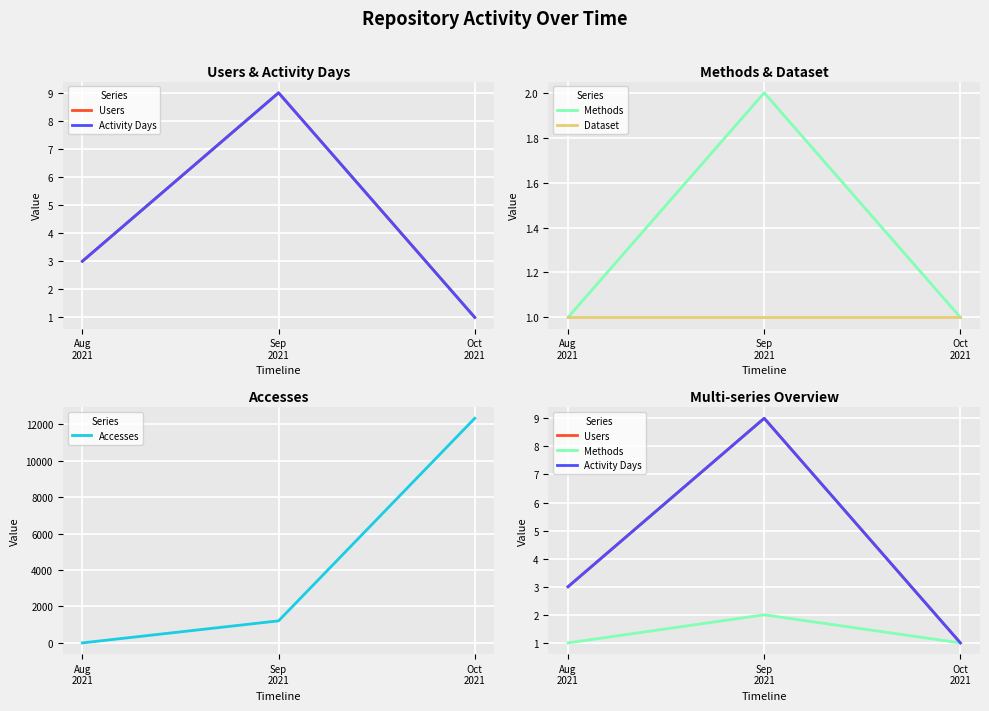

What is the label of the 3rd point from the left?

Oct
2021